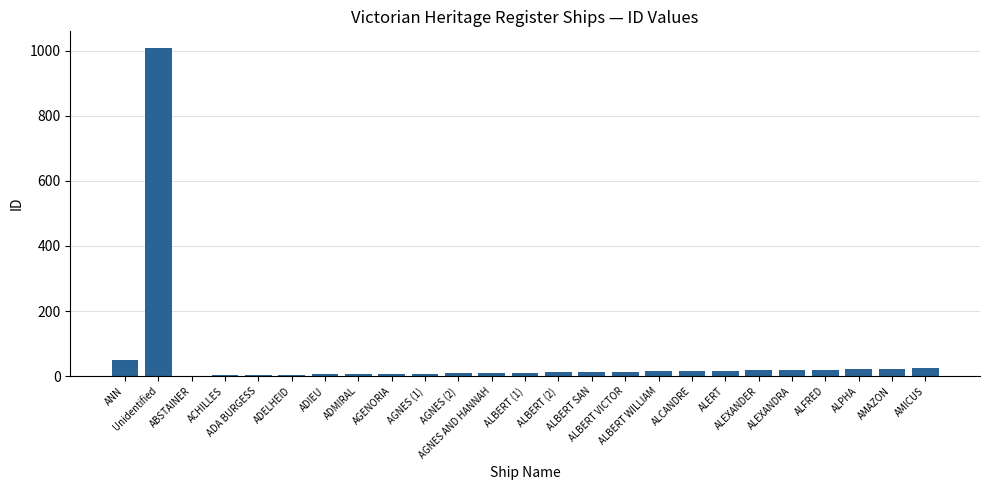

What is the maximum value shown in the chart?

1009